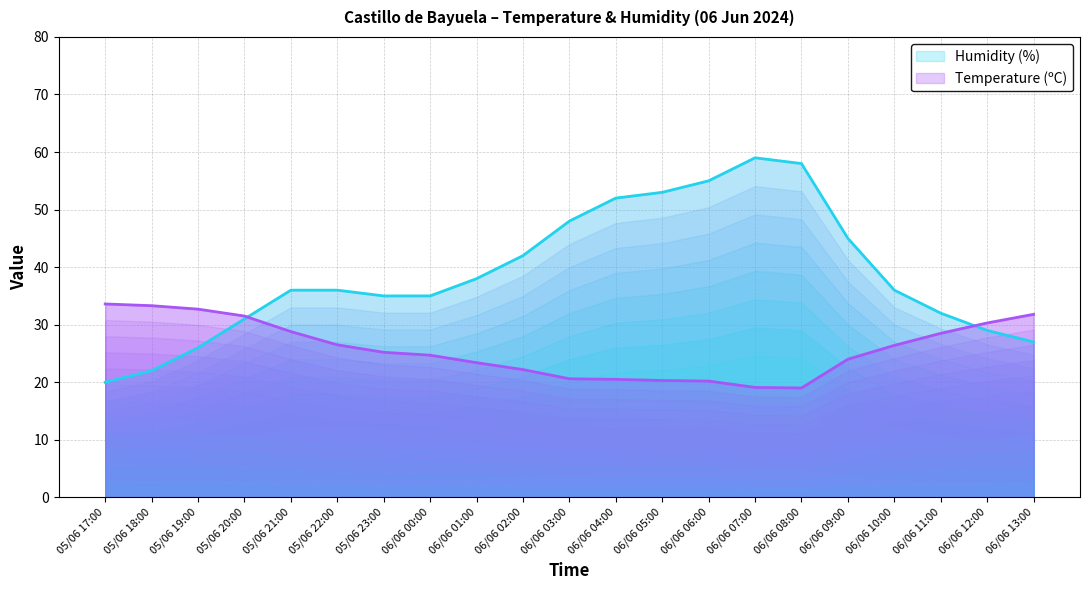

Which category has the highest value across all series?

06/06 07:00